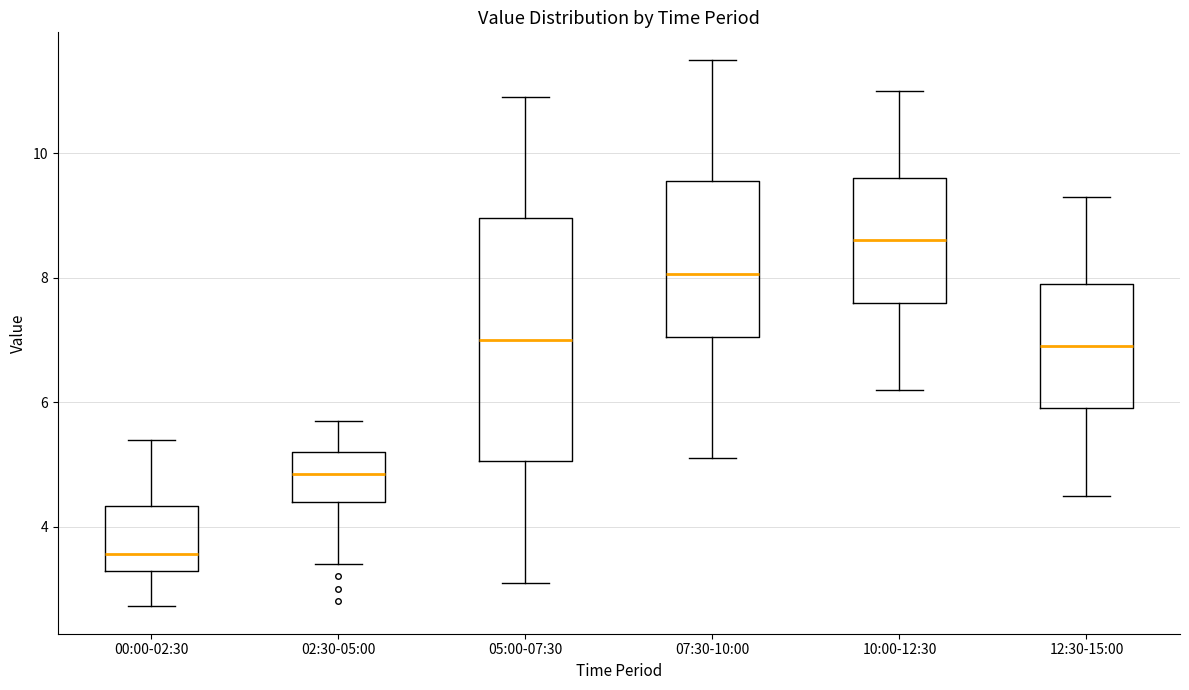

Which box is the tallest, from its lower edge to its upper edge?

05:00-07:30